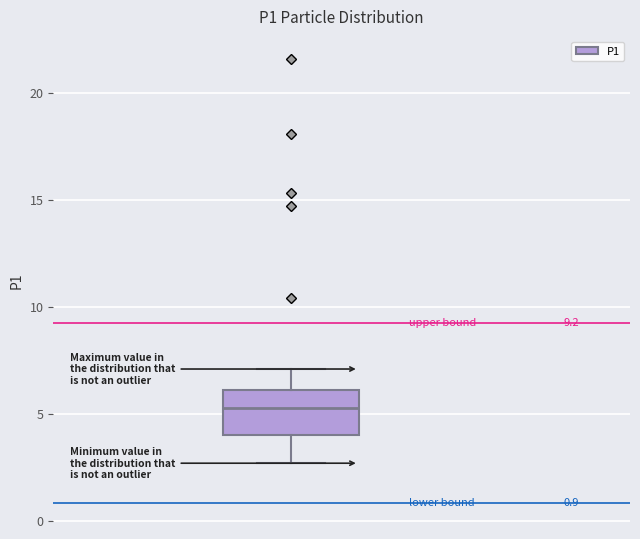

Read this box plot against the y-axis: the position of the median line, the range covered by the box, and the ends of both whiskers. The values are not printed on the chart, so give them approximately, as read against the axis.

median 5.5, box 4.0 to 6.0, whiskers 2.5 to 7.0